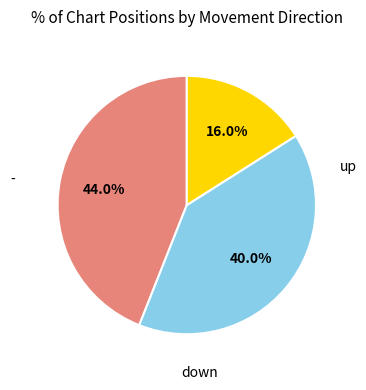

Does any single category account for the majority?

No